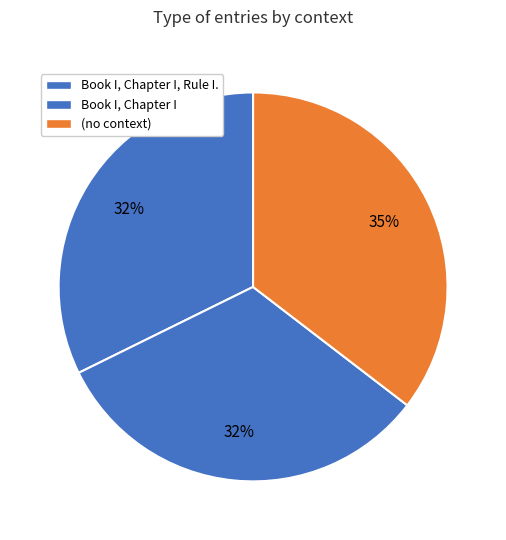

Count the number of slices in the pie.

3